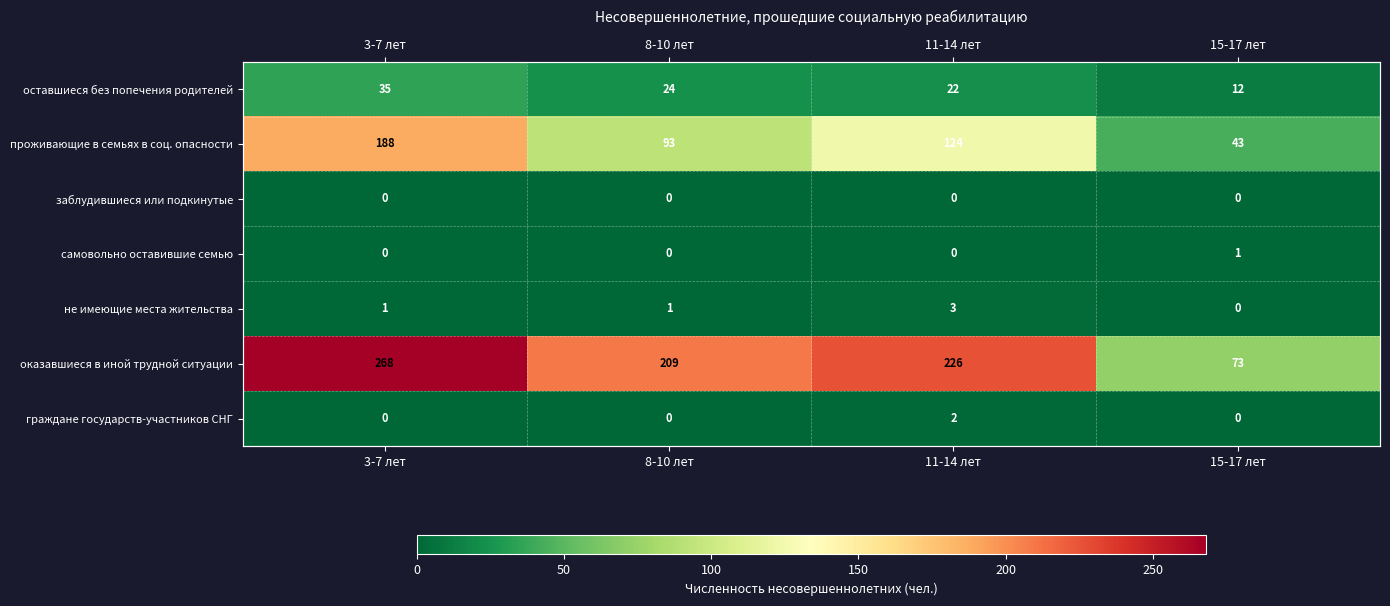

At how many categories does at least one series exceed 254?

1